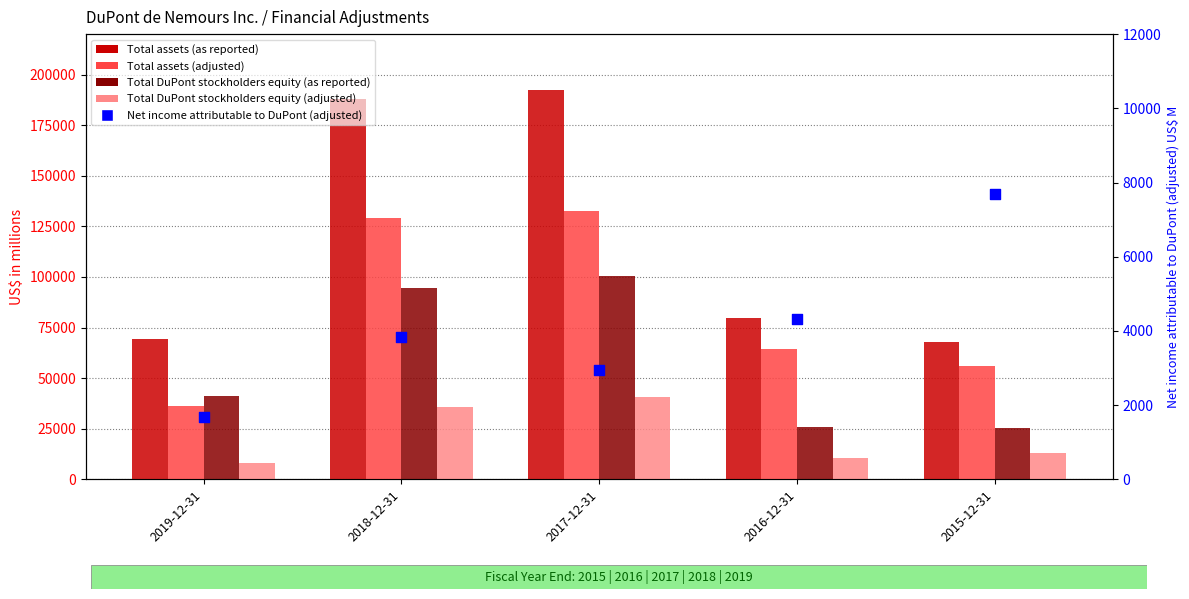

Which series reaches the minimum Y coordinate?

Net income attributable to DuPont (adjusted)